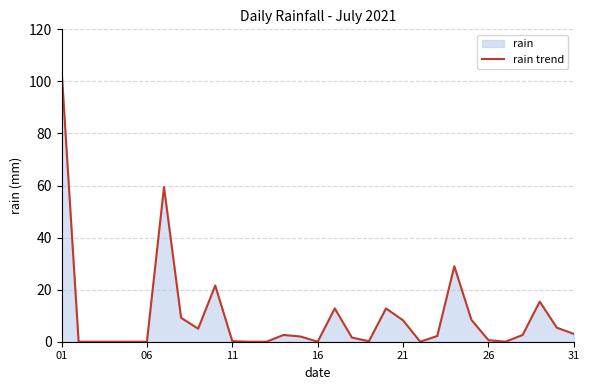

What is the greatest value displayed?

104.8